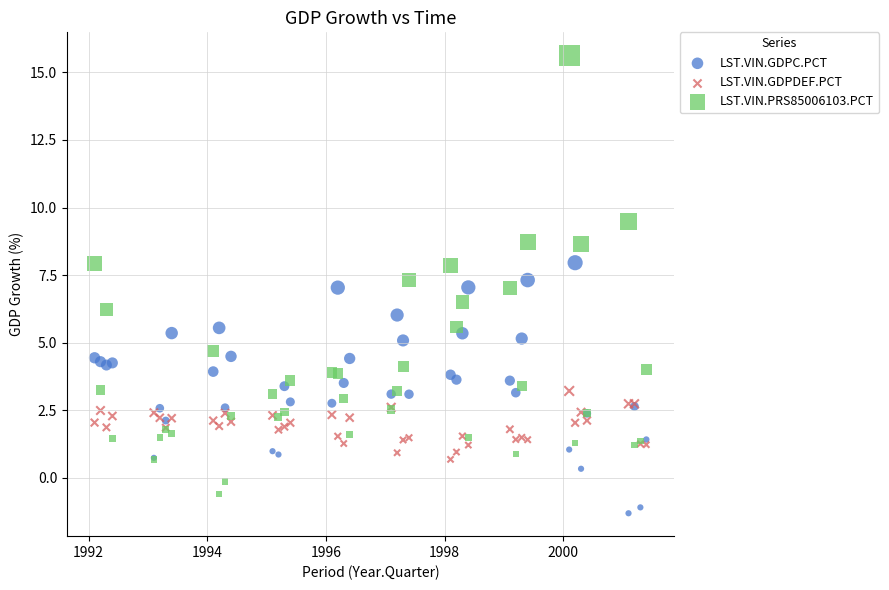

What are all the series names shown in the legend?

LST.VIN.GDPC.PCT, LST.VIN.GDPDEF.PCT, LST.VIN.PRS85006103.PCT